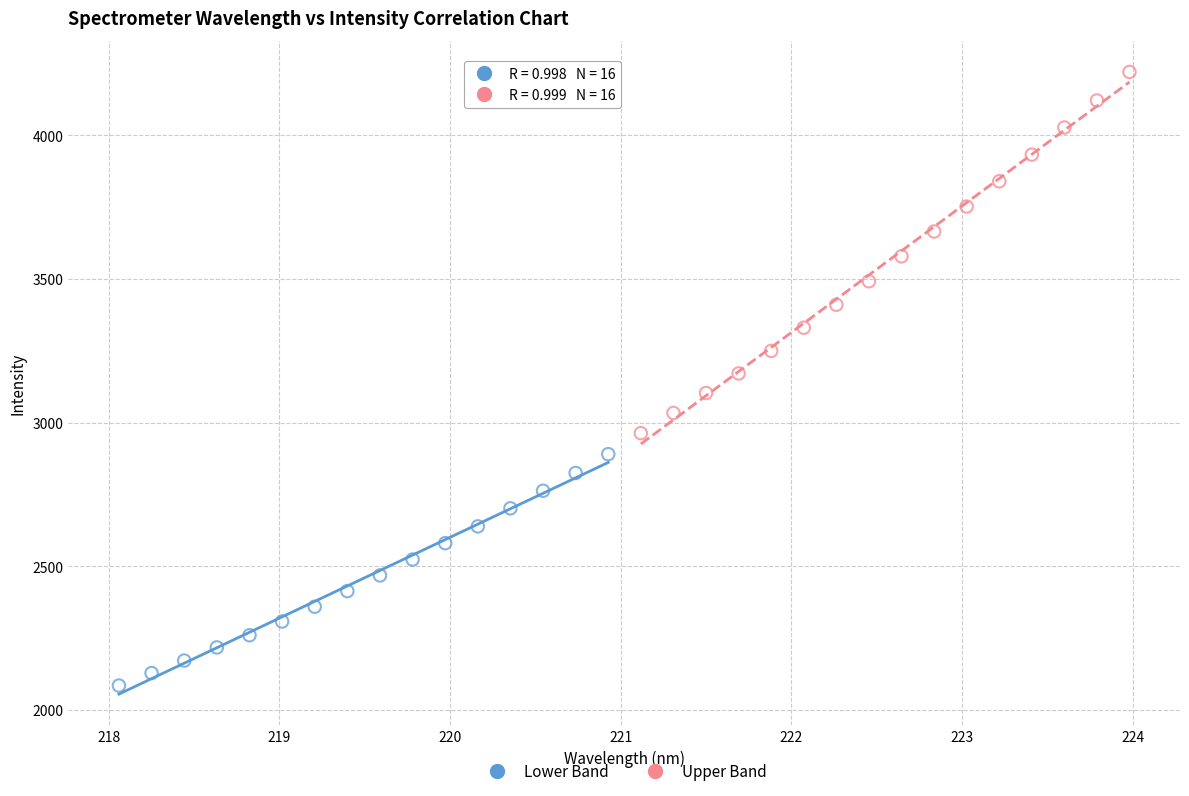

Which series has the widest spread of Y values?

Upper Band